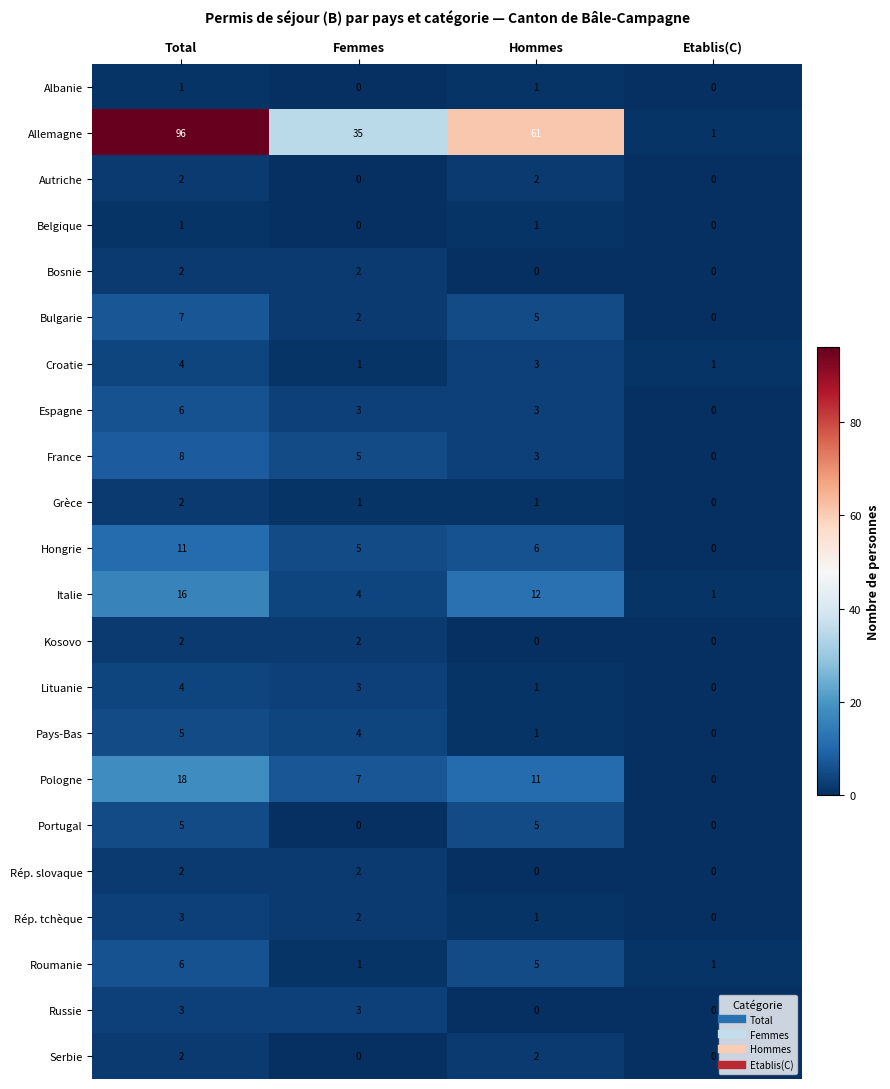

At which label is Pologne closest to 9?

Femmes